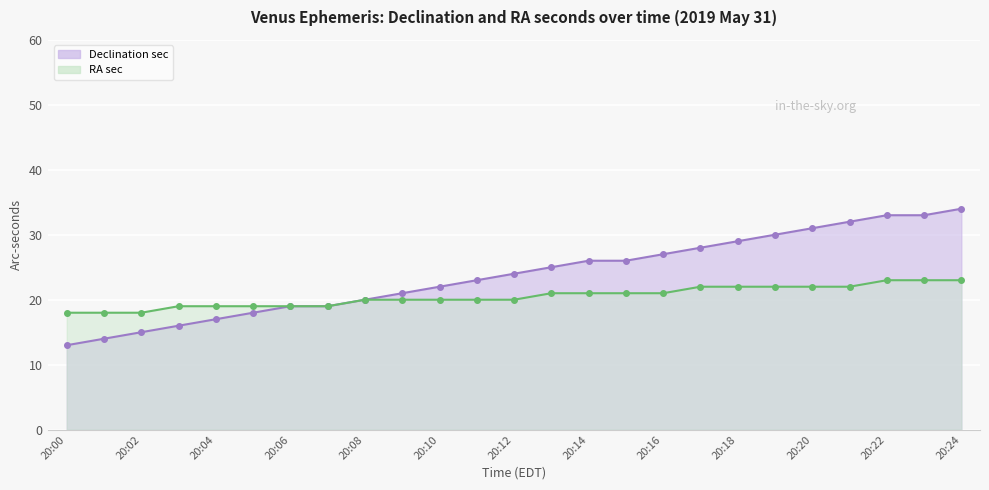

True or false: RA sec and Declination sec cross at least once.

False